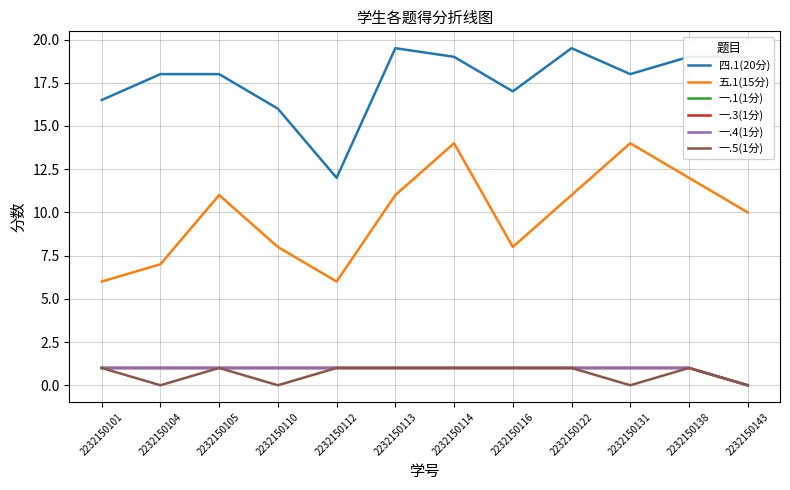

How many lines are shown in the chart?

6